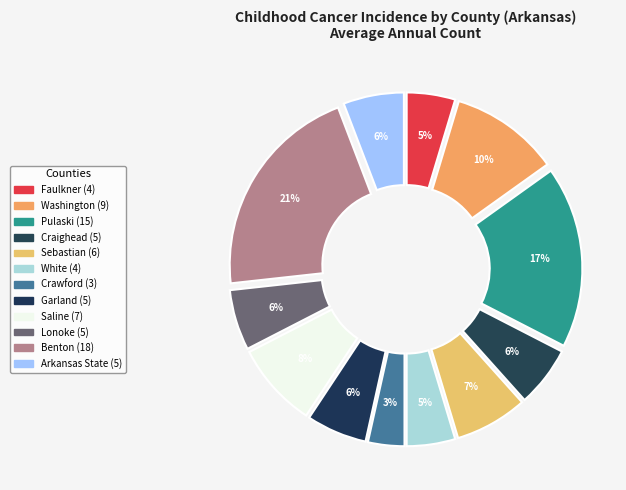

To the nearest percent, what is the difference between the Crawford and Faulkner slice percentages?

1%